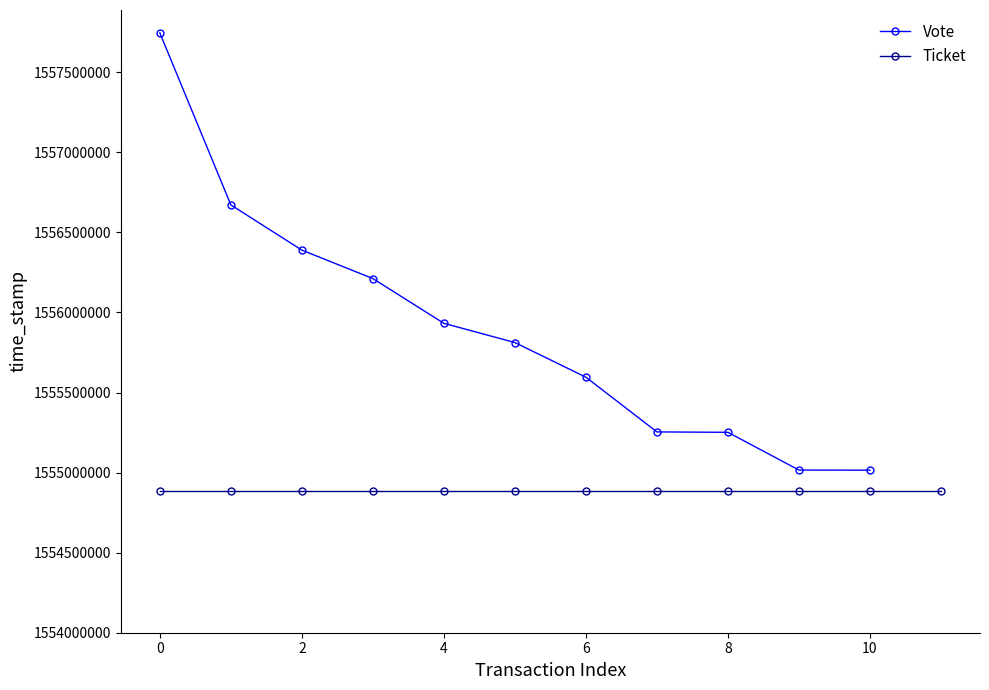

The value of Vote at 10 is 1555014956. True or false?

True